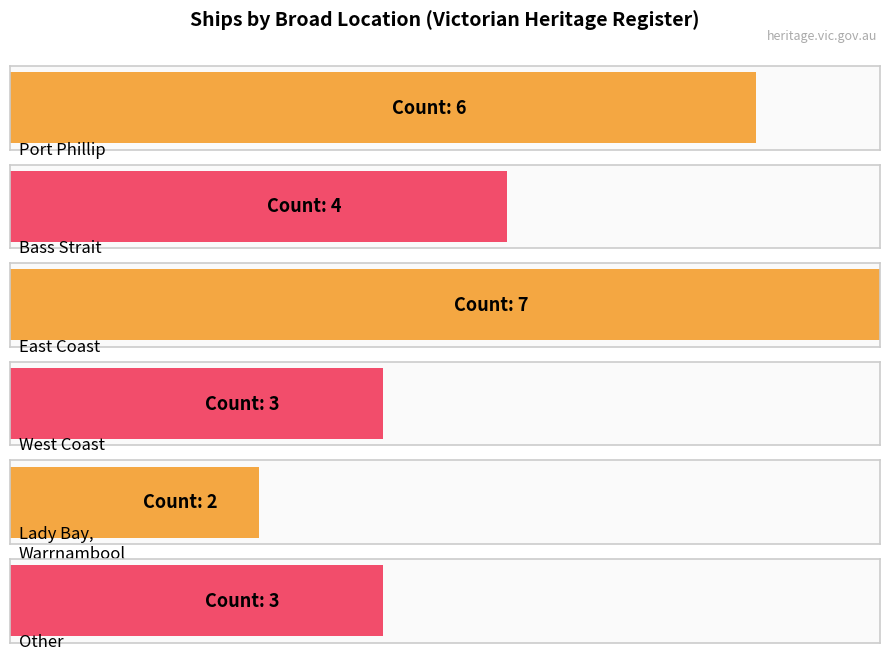

Where does the data first go above 5?

Port Phillip